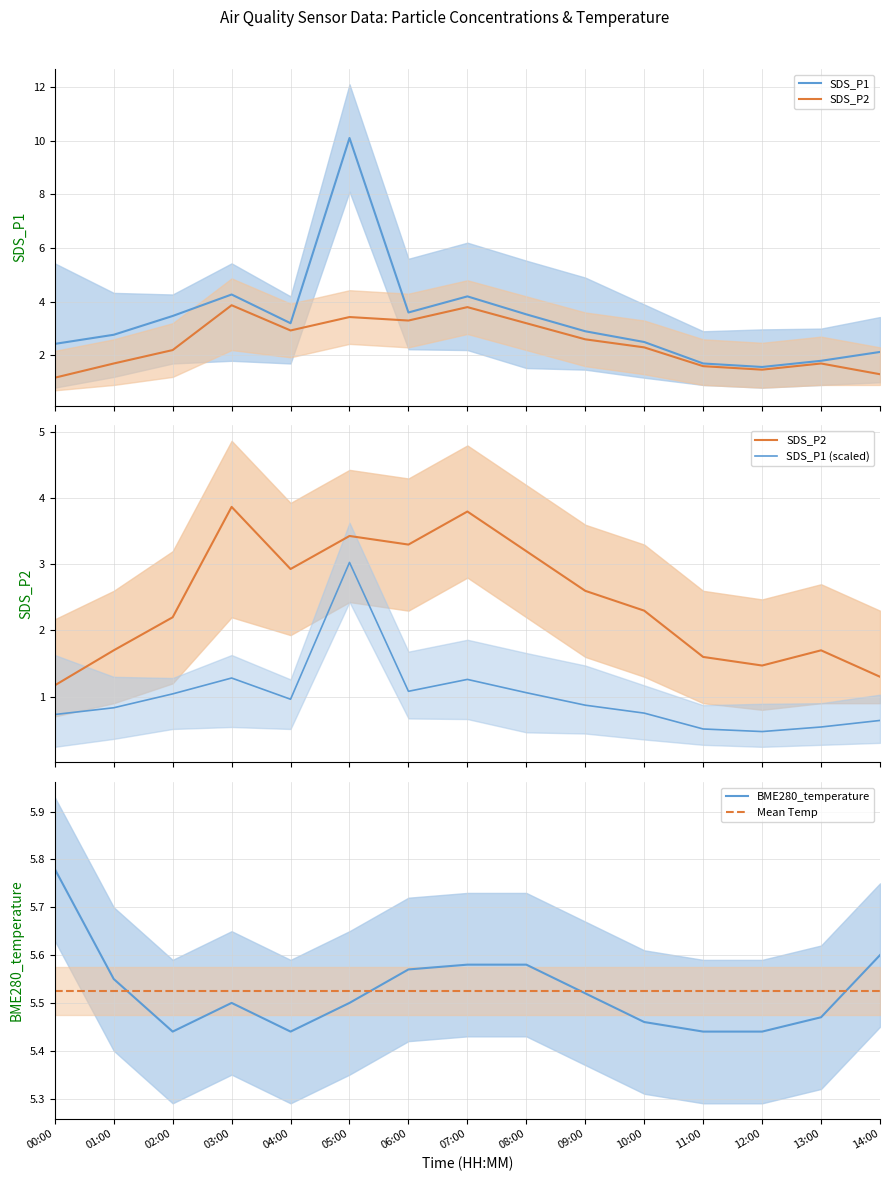

Is this an area chart (filled region under the line)?

No